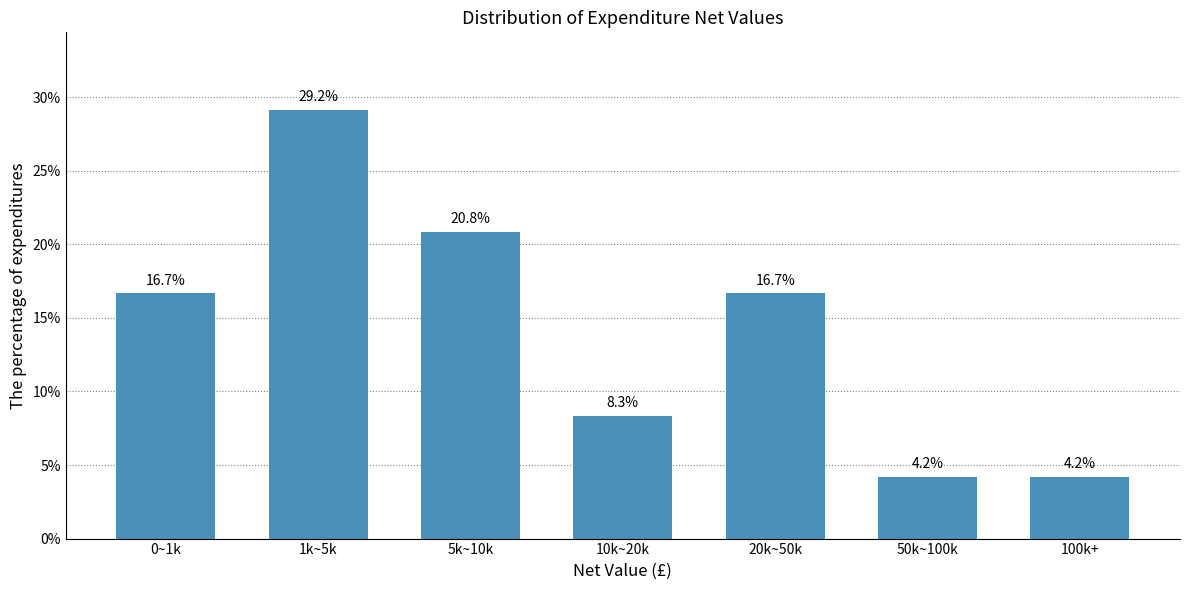

Reading left to right, transcribe all the data shown in this chart.

16.7	29.2	20.8	8.3	16.7	4.2	4.2